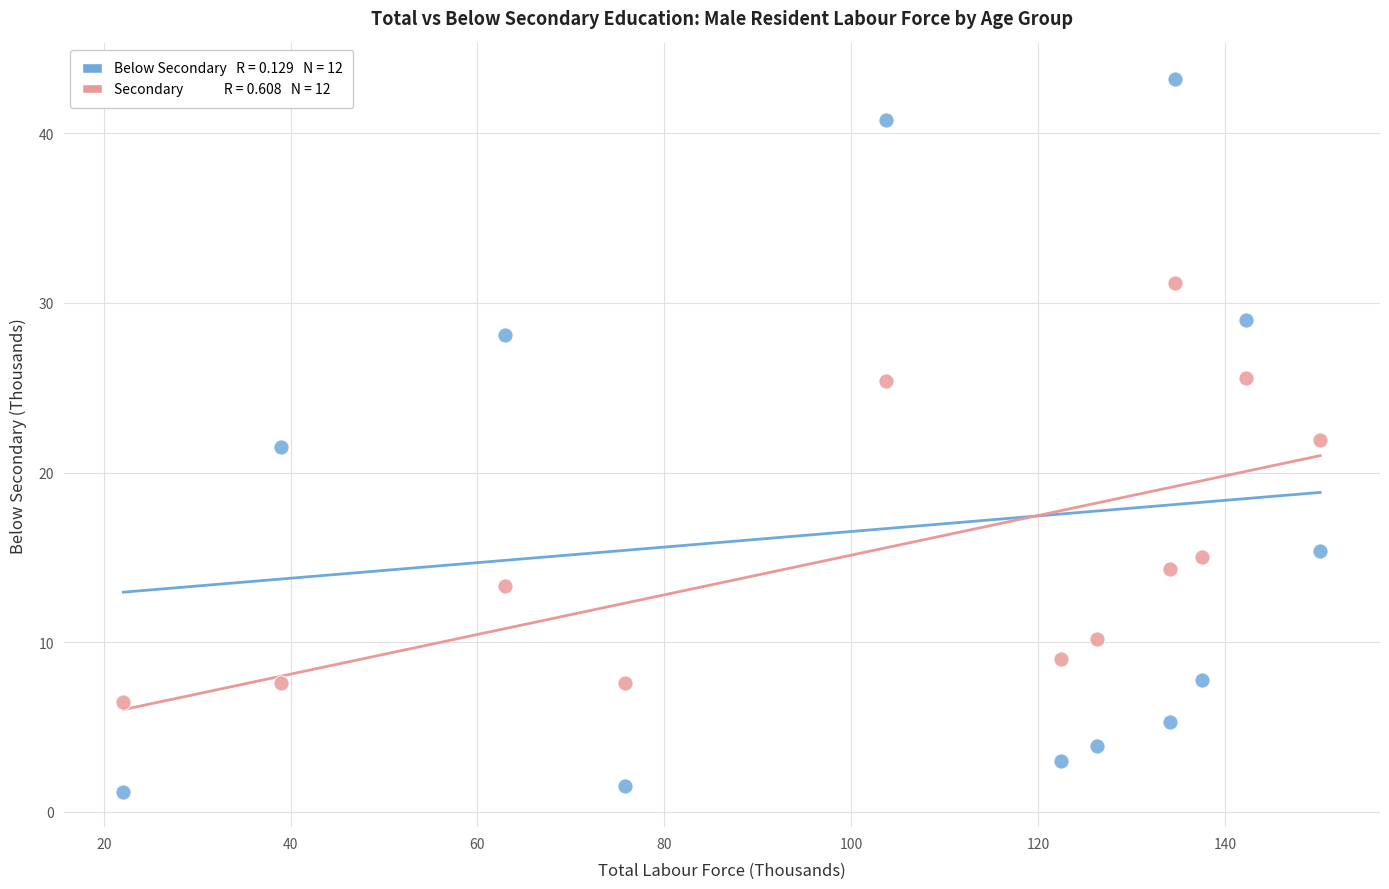

Across all data points, what is the range of X values (max minus min)?

128.1